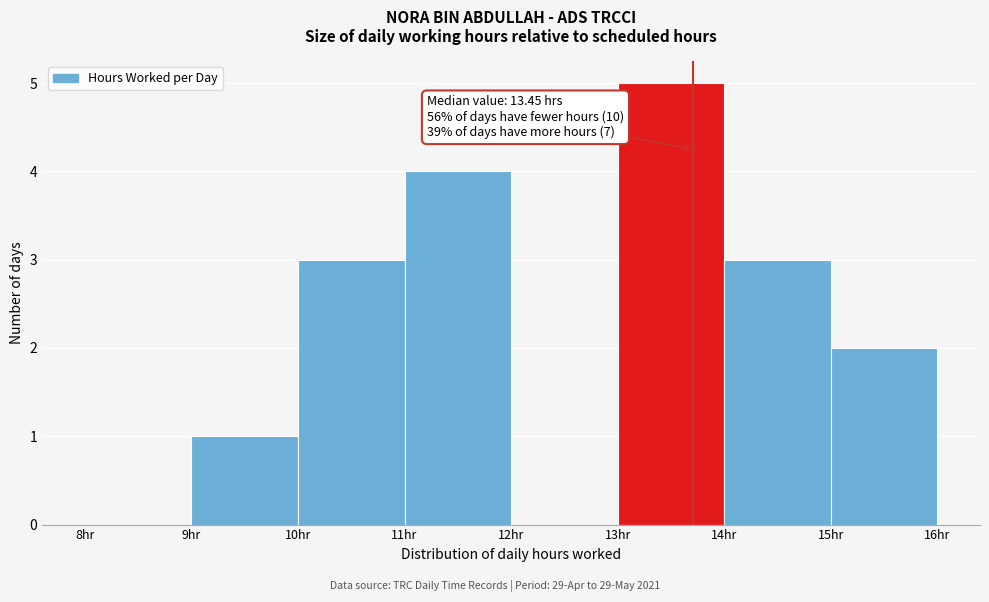

Over which range of the x-axis is the bar tallest?

13 to 14